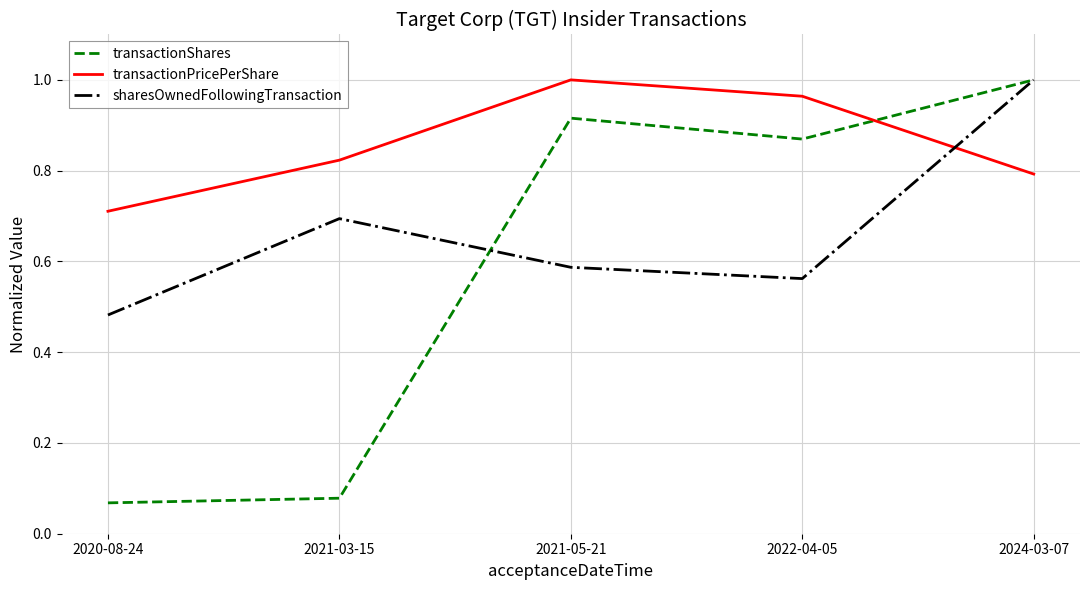

What position from the left is 2024-03-07?

5